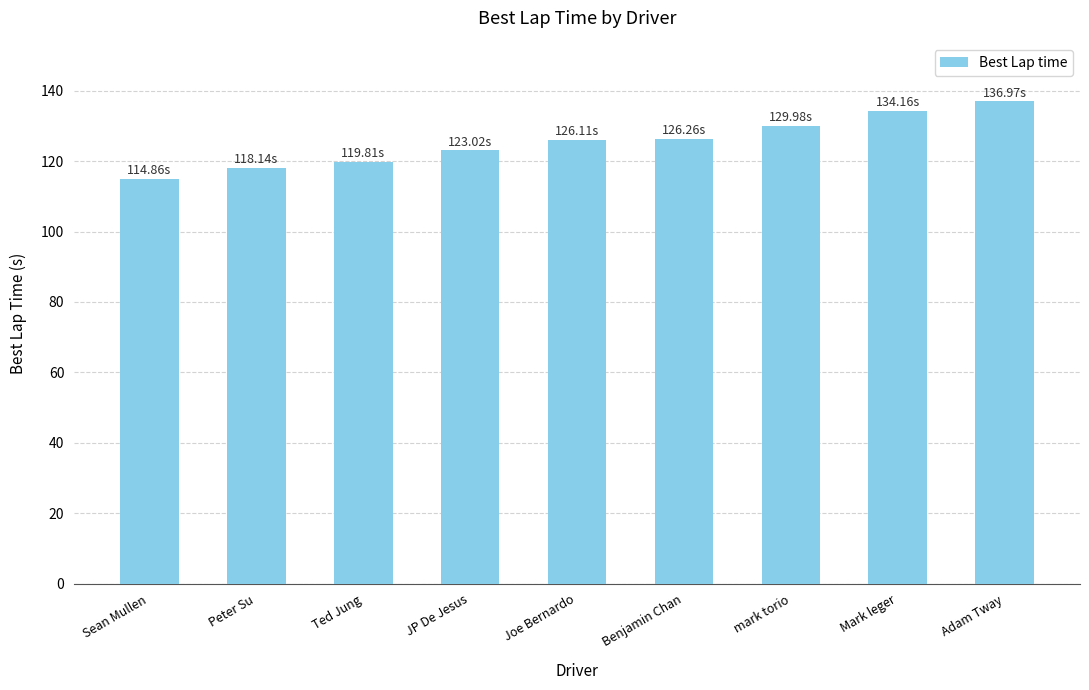

Between Mark leger and Peter Su, which is larger?

Mark leger